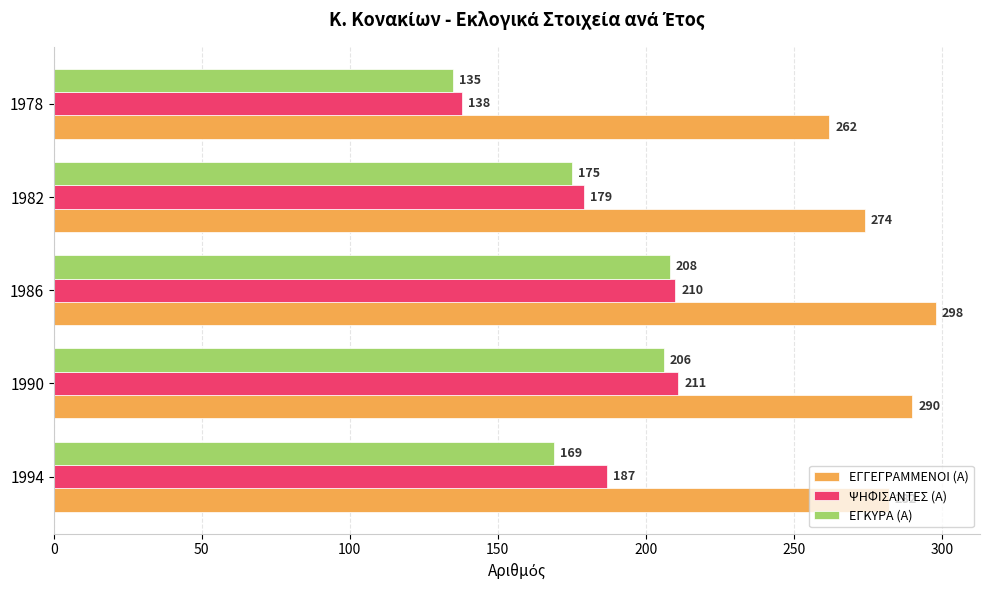

Between 1990 and 1982, which series saw the biggest shift?

ΨΗΦΙΣΑΝΤΕΣ (Α)